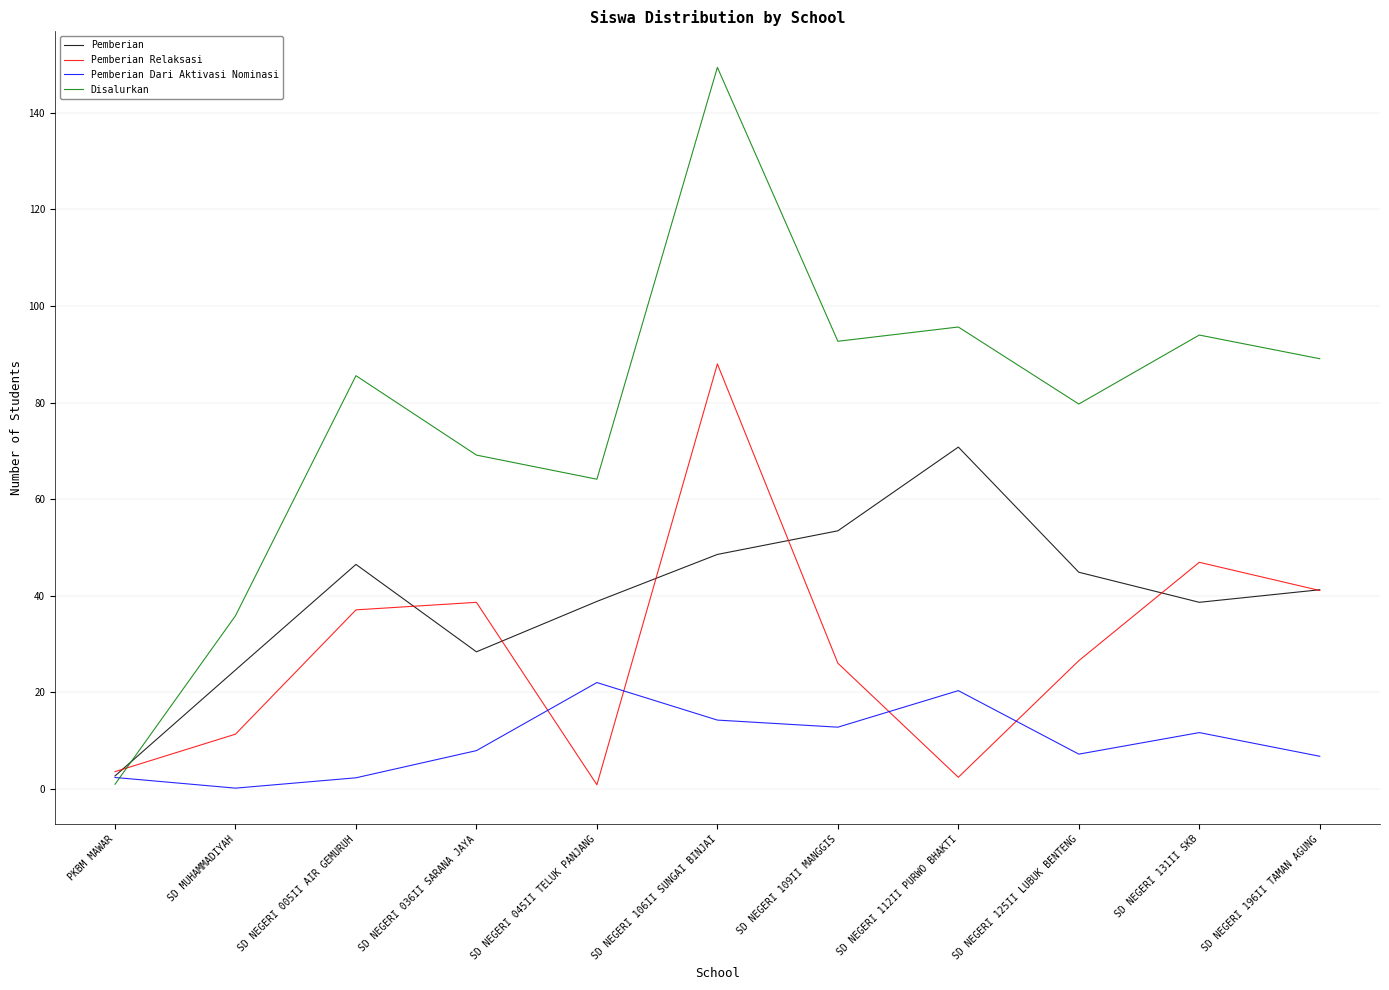

What is the value of the Disalurkan point at the 1st from the left?

0.9